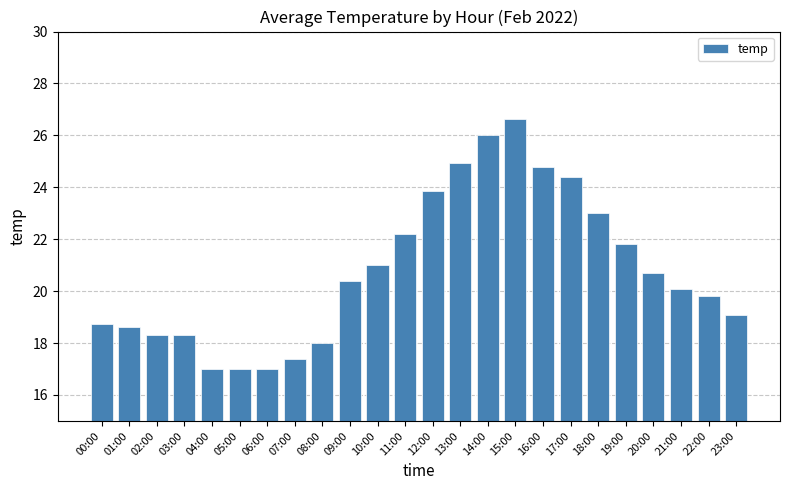

What is the change in value from 09:00 to 14:00?

+5.6